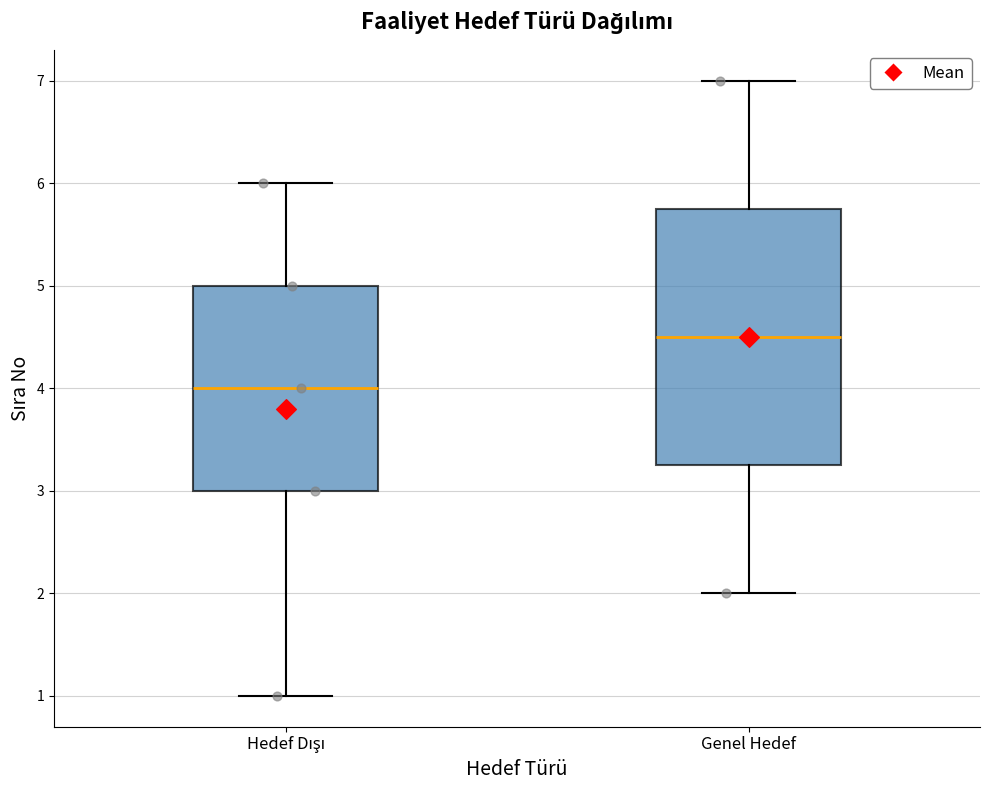

Where does the lower whisker of the box for Hedef Dışı end on the y-axis? The values are not printed on the chart, so give them approximately, as read against the axis.

1.0